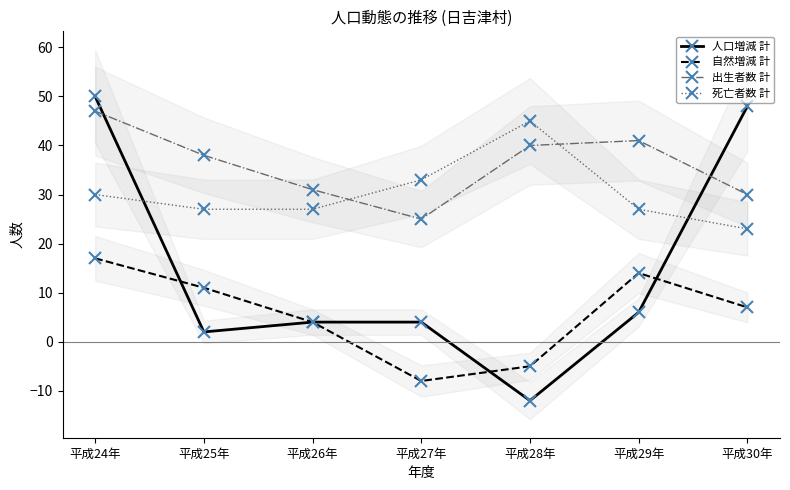

Reading left to right, transcribe all the data shown in this chart.

人口増減 計: 50	2	4	4	-12	6	48
自然増減 計: 17	11	4	-8	-5	14	7
出生者数 計: 47	38	31	25	40	41	30
死亡者数 計: 30	27	27	33	45	27	23